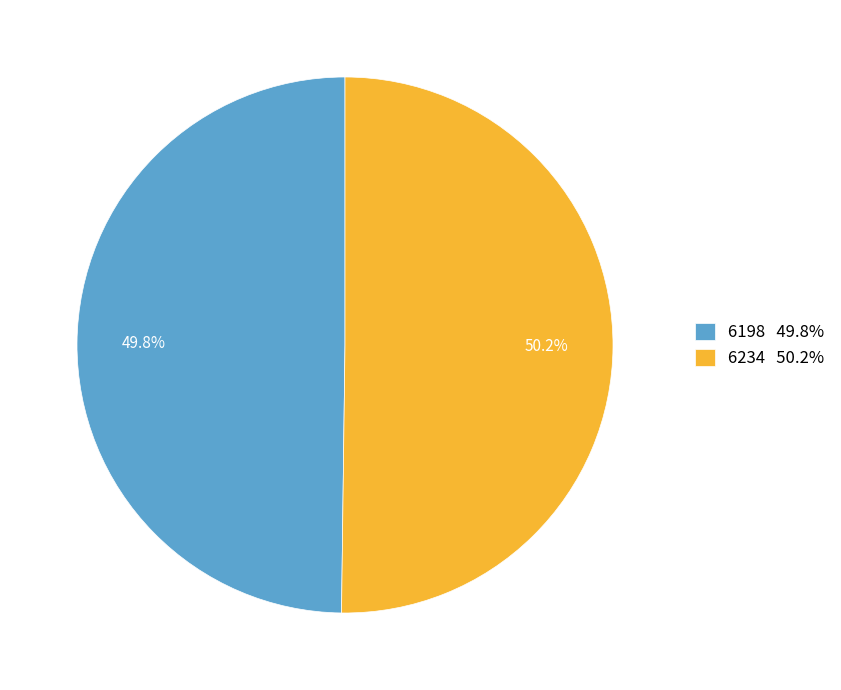

How many slices are in this pie chart?

2